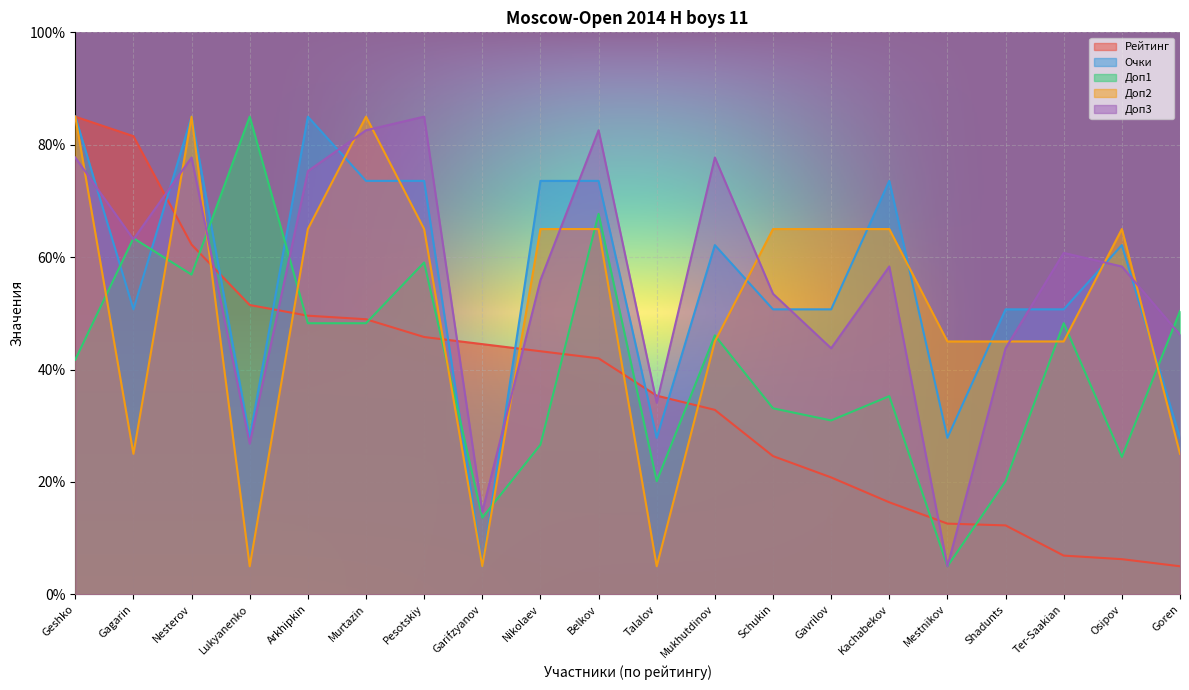

How many lines are shown in the chart?

5